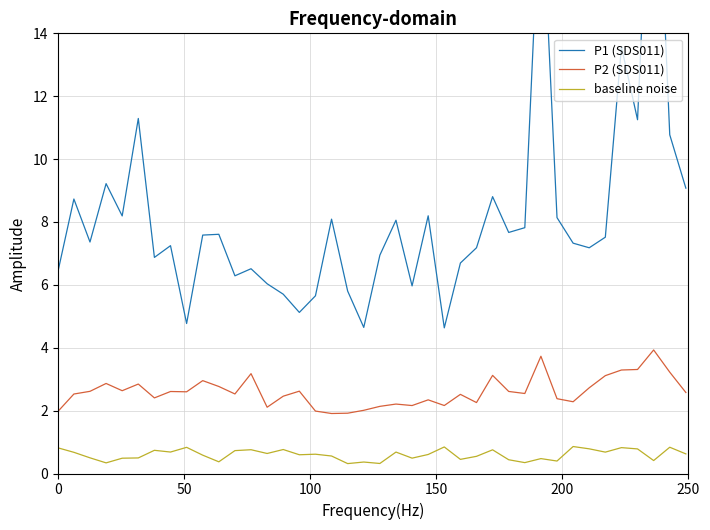

True or false: P2 (SDS011) and baseline noise intersect in this chart.

False